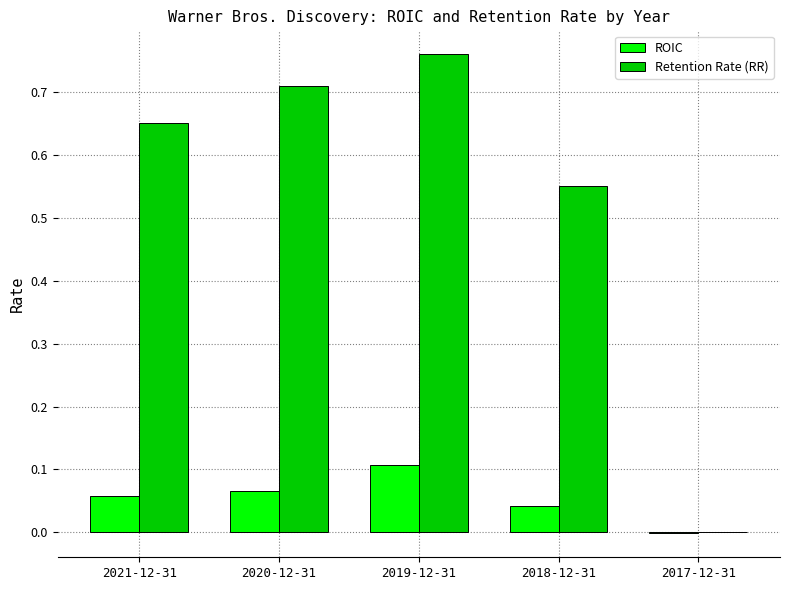

Which series has the largest total across all categories?

Retention Rate (RR)